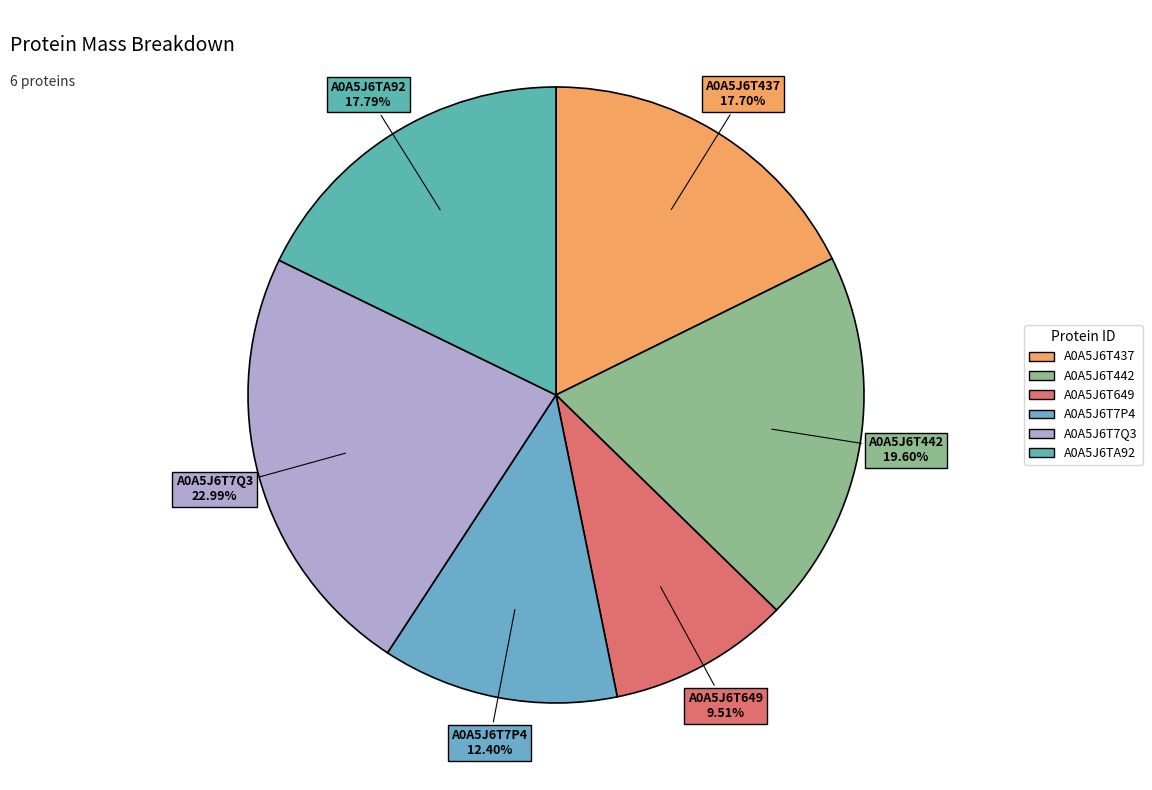

To the nearest percent, what is the difference between the largest and smallest slice percentages?

13%